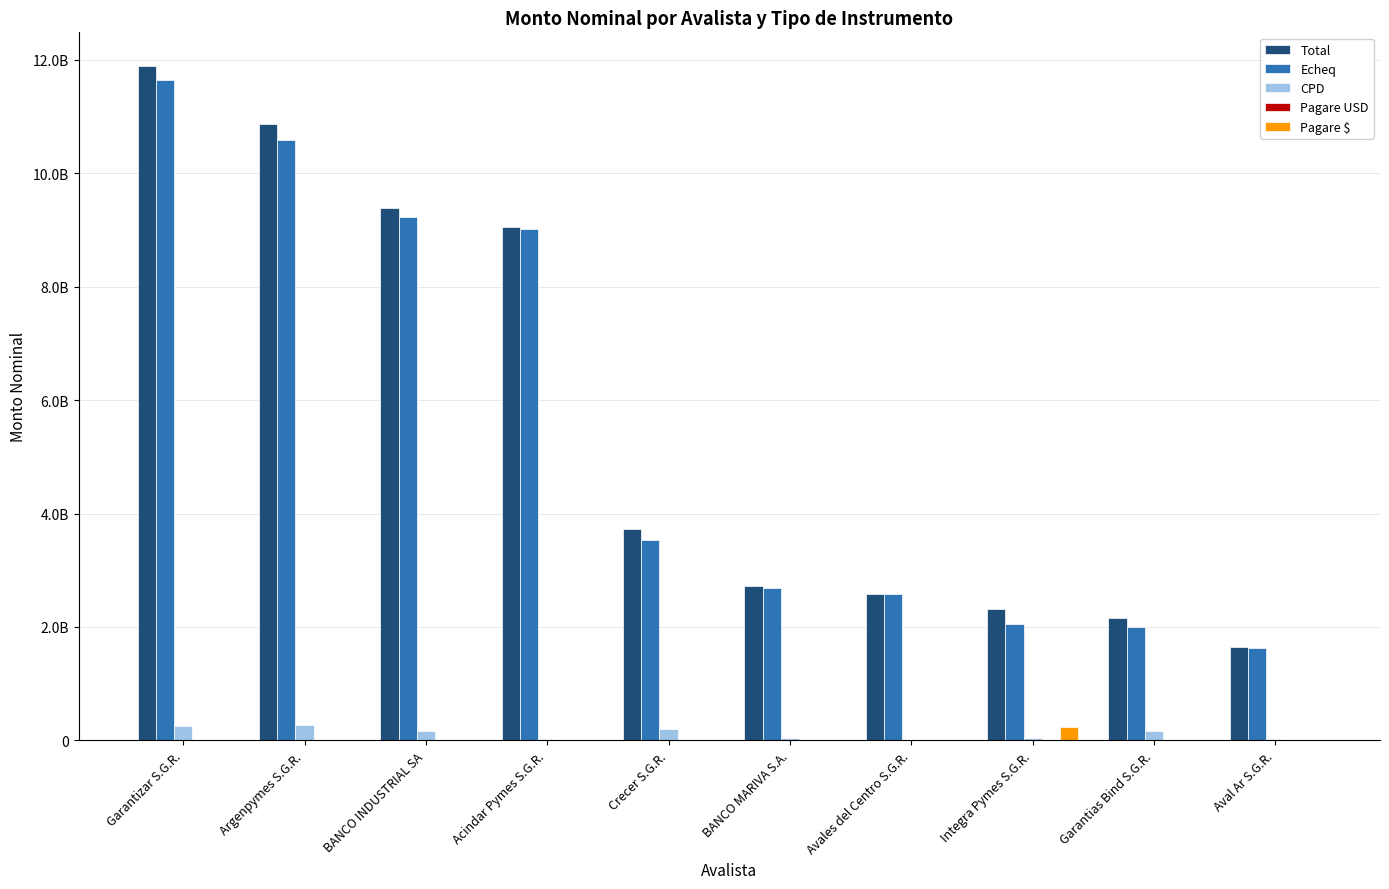

At how many categories does at least one series exceed 426933789?

10